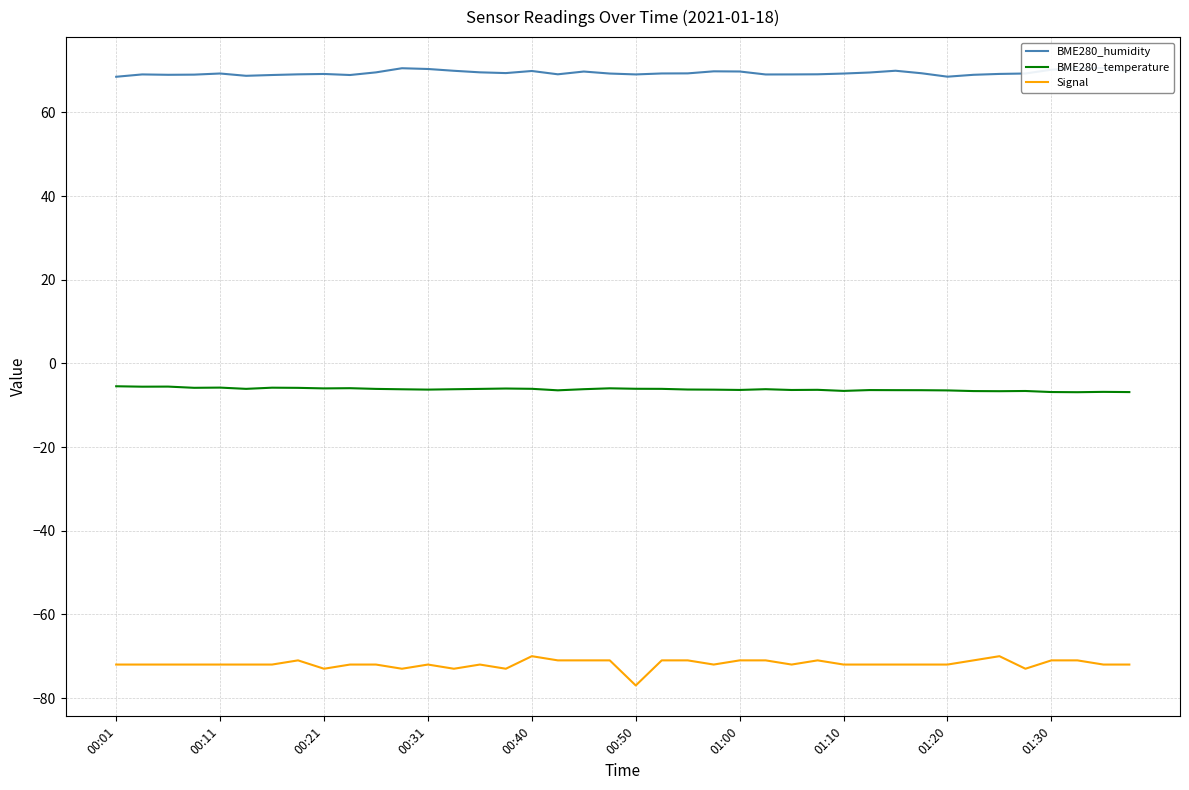

Is this an area chart (filled region under the line)?

No